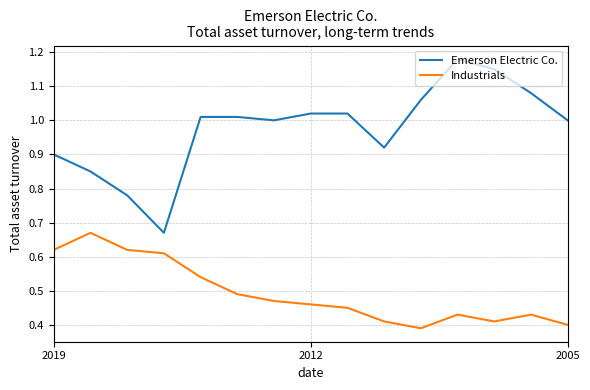

True or false: Emerson Electric Co. and Industrials intersect in this chart.

False